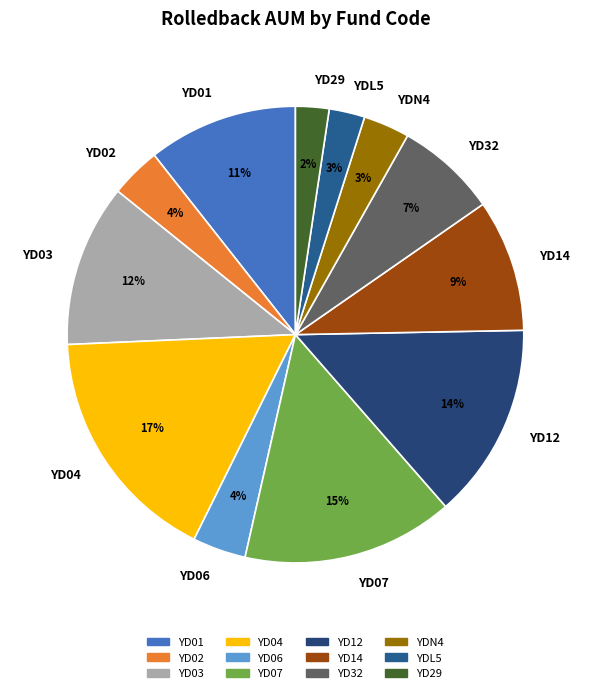

Which has a higher value, YD29 or YD04?

YD04